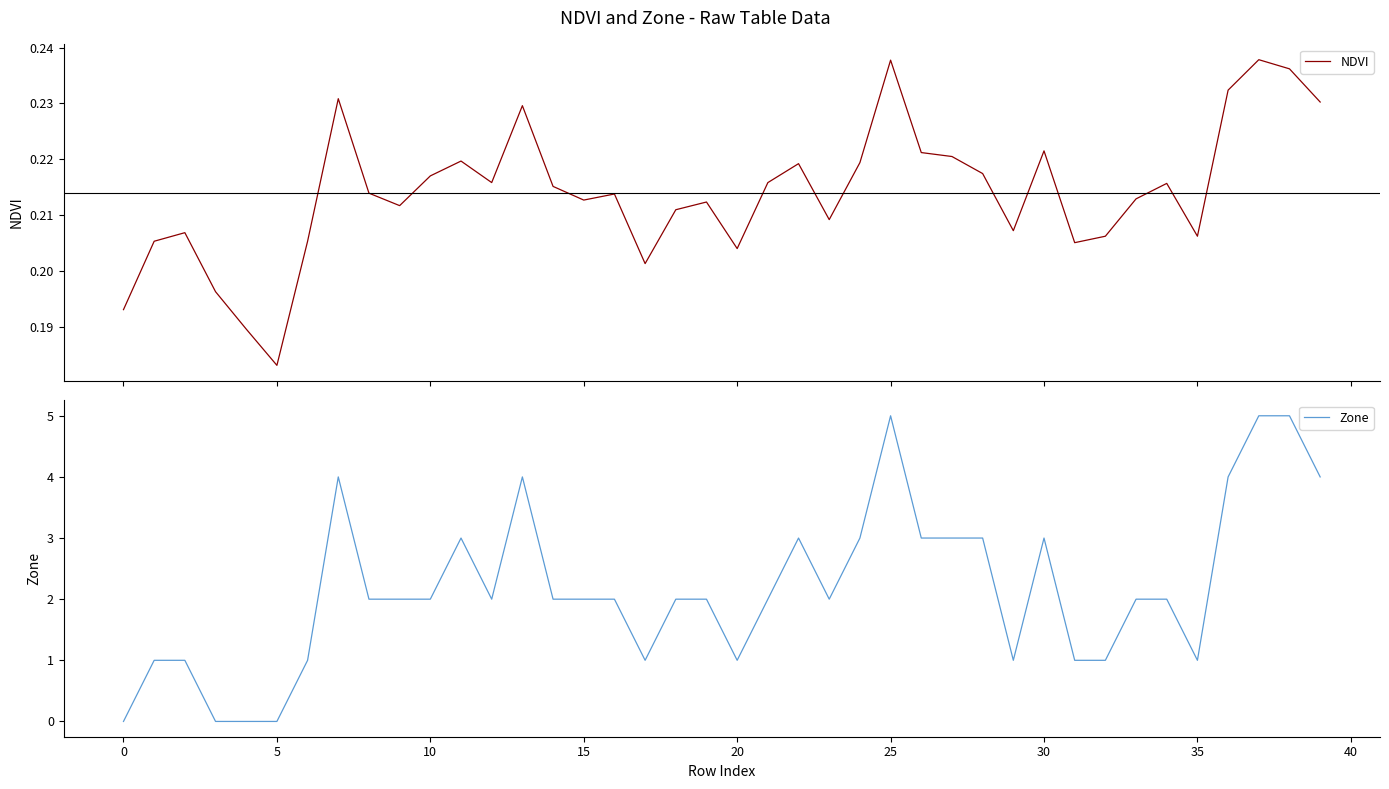

How many intersections are there between NDVI and Zone?

3